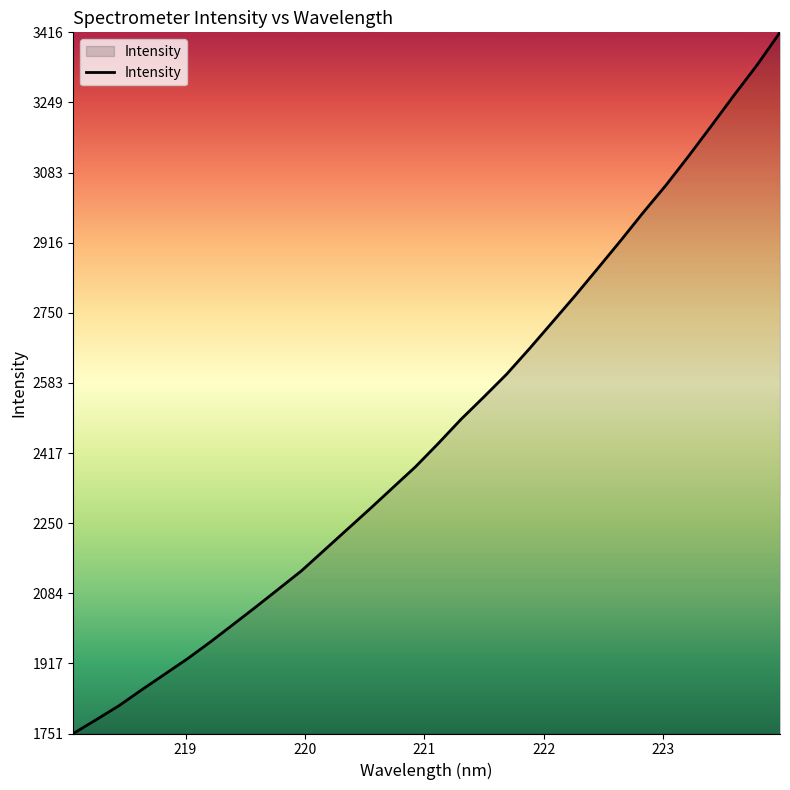

What is the maximum value shown in the chart?

3415.8